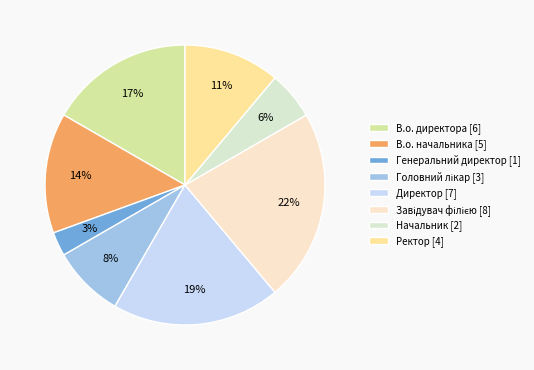

Count the number of slices in the pie.

8